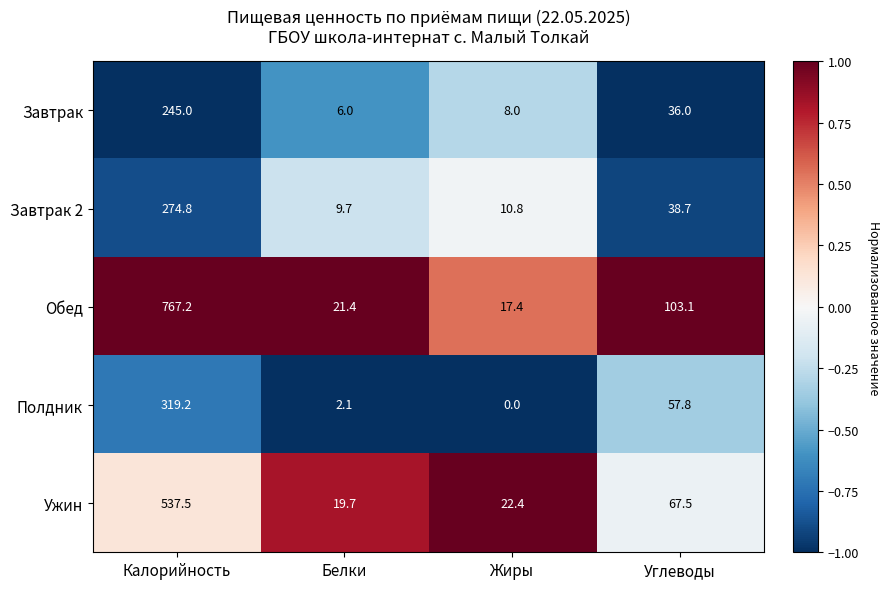

Which series changed the most between Белки and Углеводы?

Обед